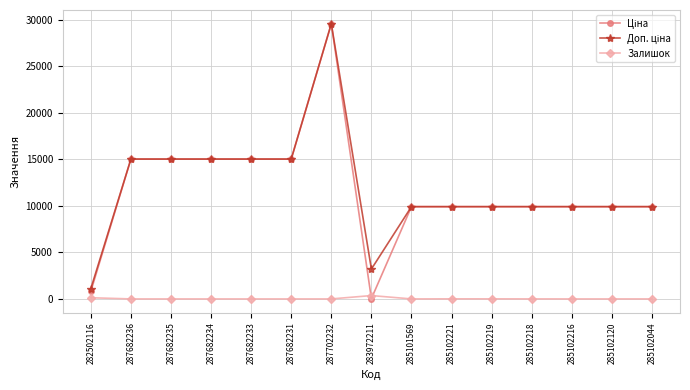

How many values in the Залишок series exceed 0?

6